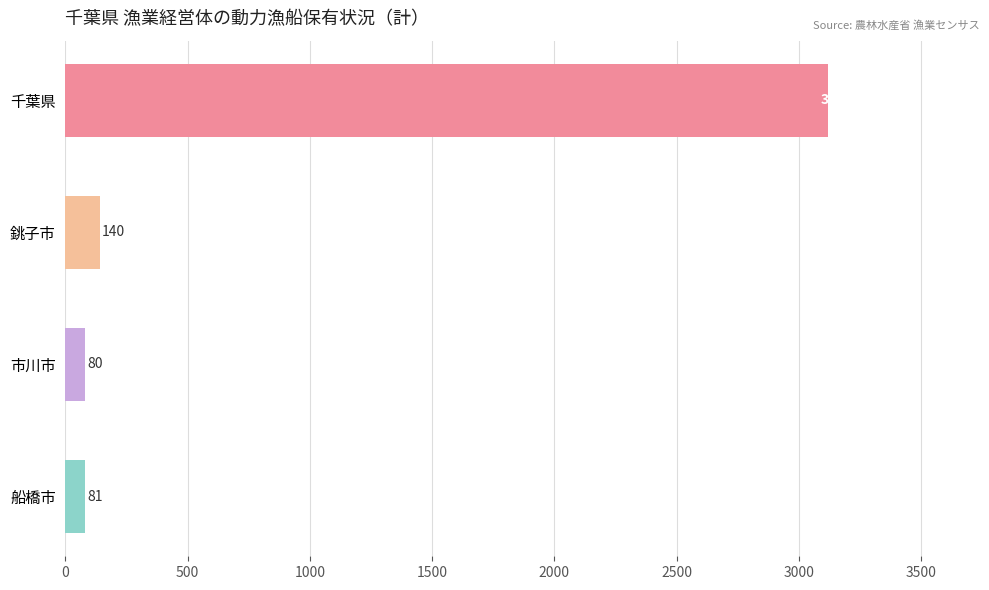

Are the bars horizontal?

Yes